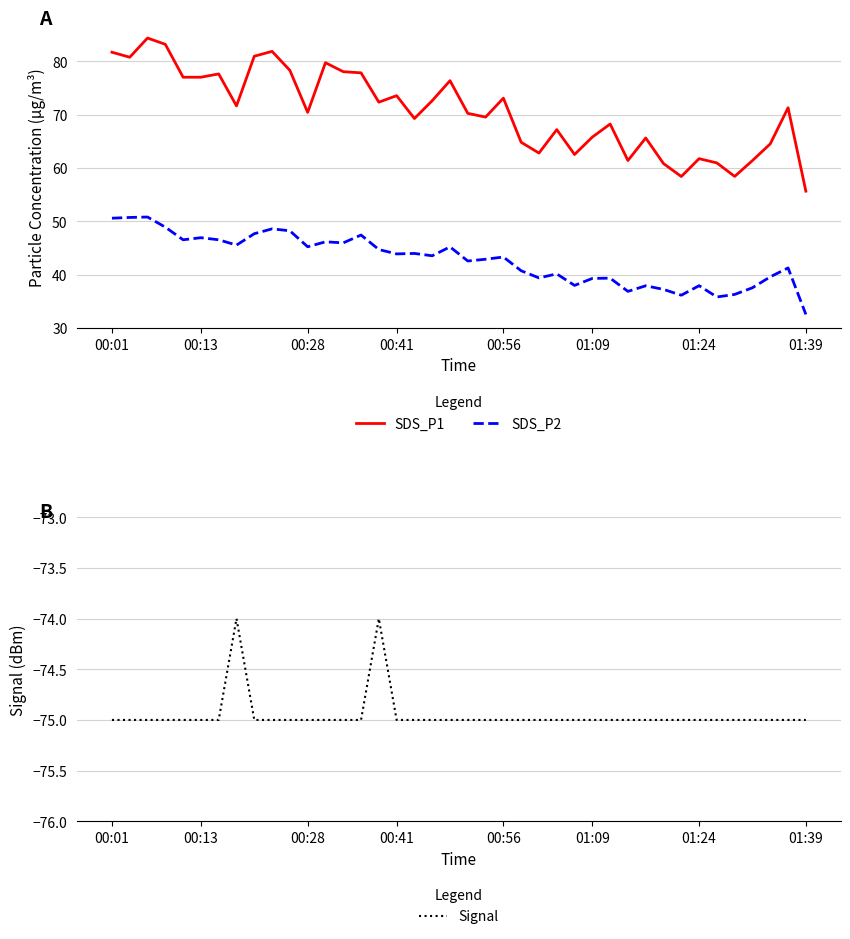

What is the minimum value for Signal?

-75